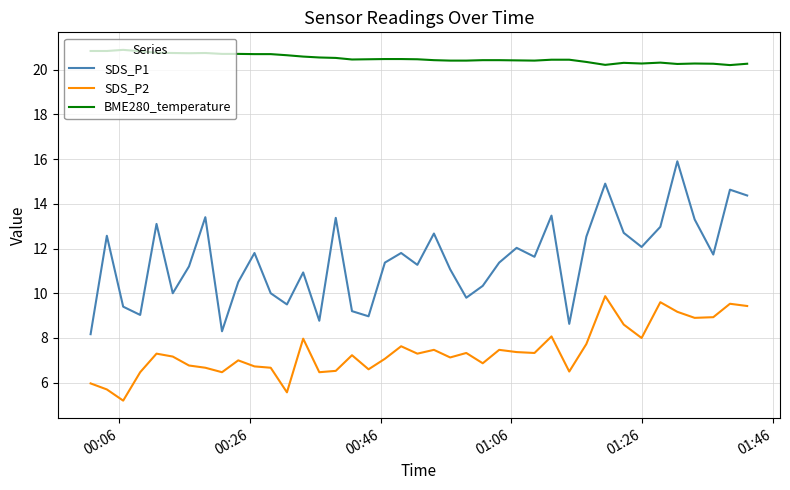

List the series in order of their peak value, lowest first.

SDS_P2, SDS_P1, BME280_temperature